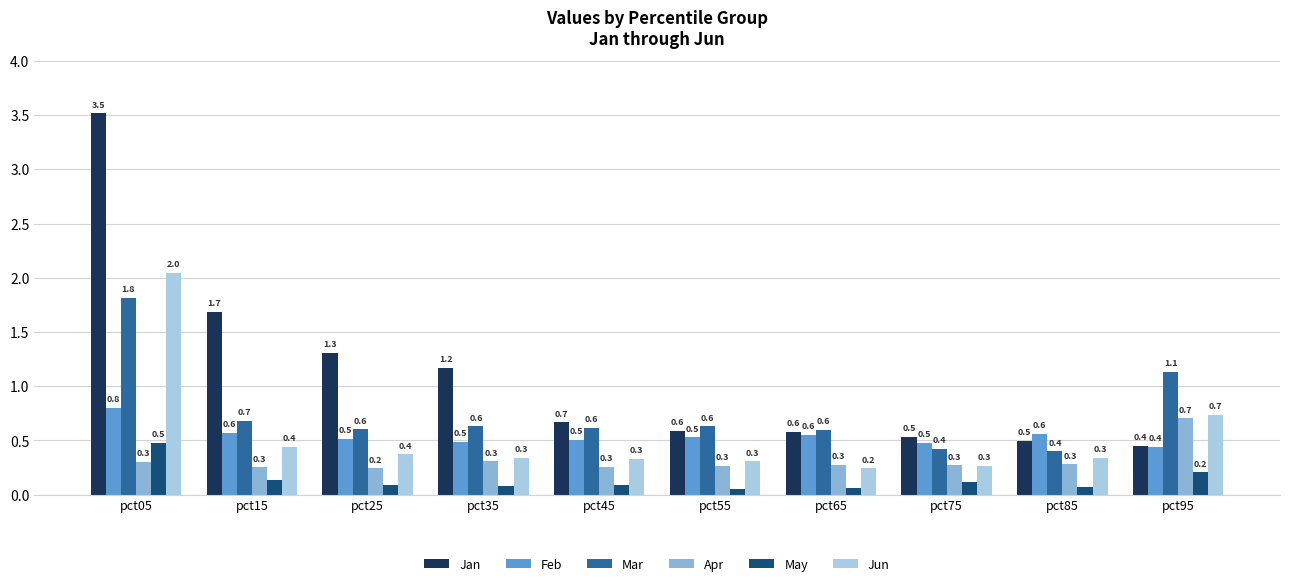

Rank the series at pct05 from lowest to highest value.

Apr, May, Feb, Mar, Jun, Jan